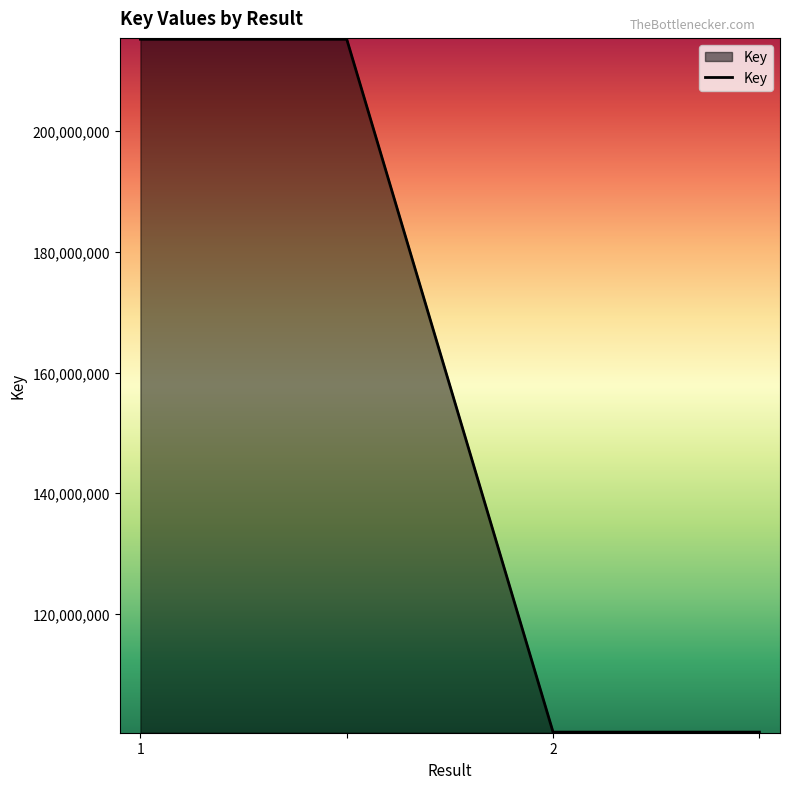

What is the smallest value displayed?

100432448